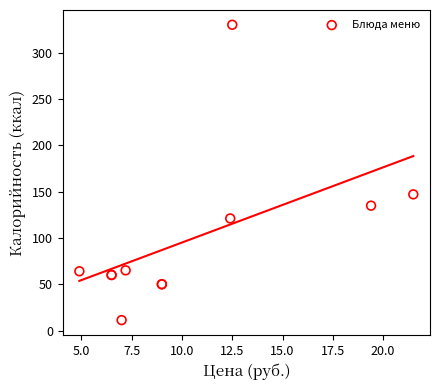

What Y value in the scatter plot is closest to 170?

147.0